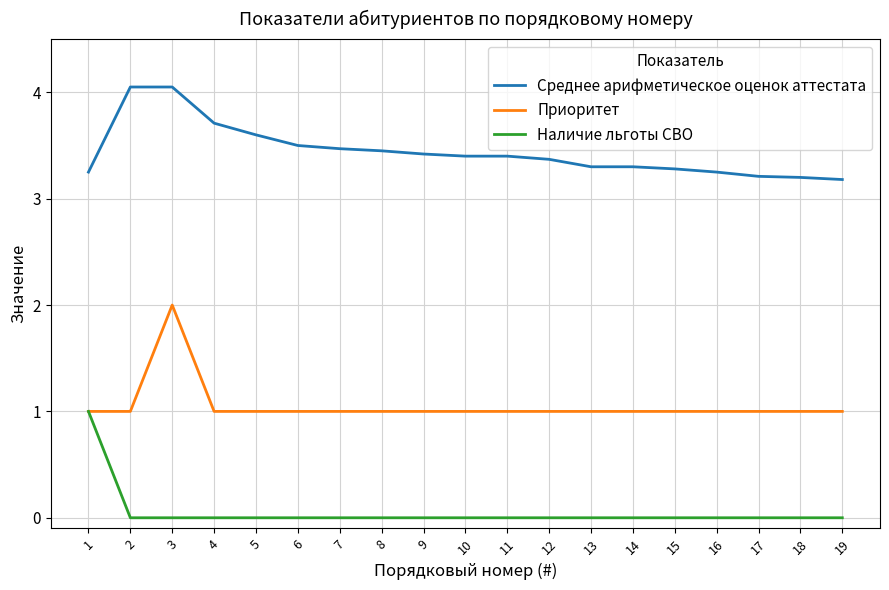

What is the highest value of the Наличие льготы СВО series?

1.0